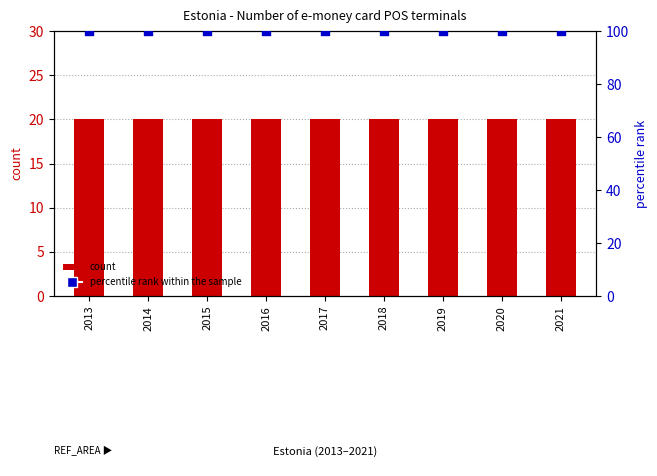

What are all the series names shown in the legend?

count, percentile rank within the sample